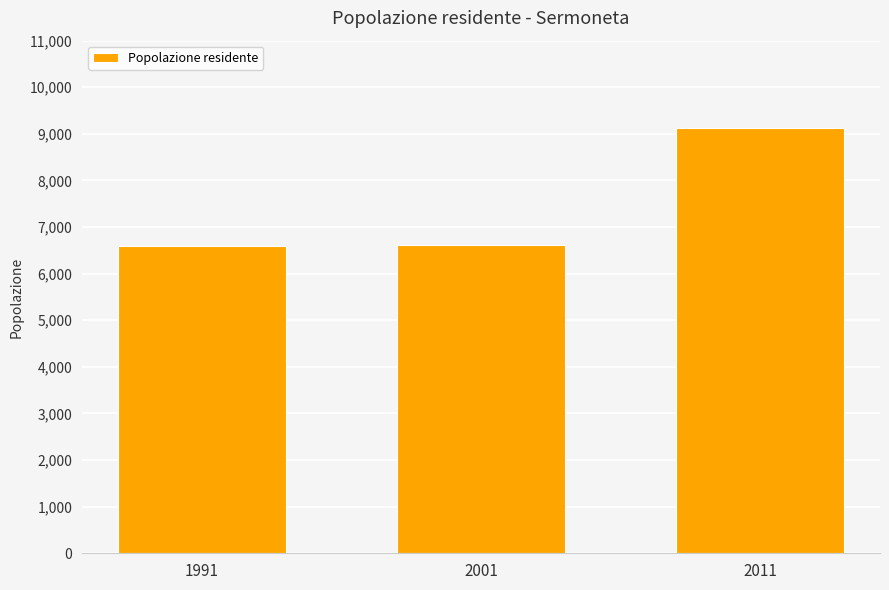

Where is the data nearest to the value 7858?

2001